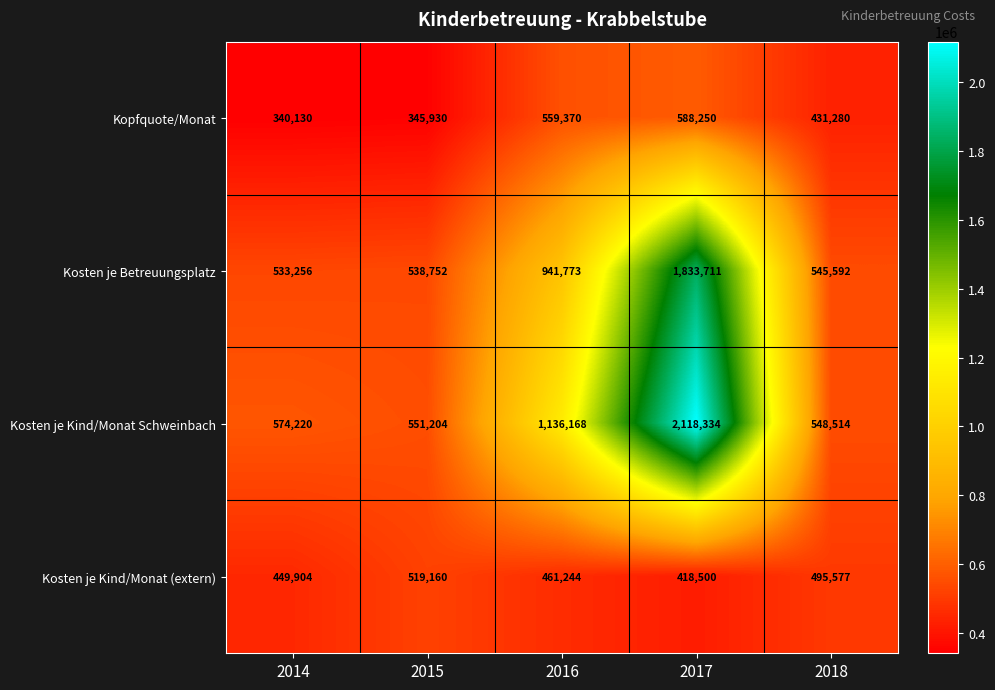

At which category is the sum across all series the highest?

2017